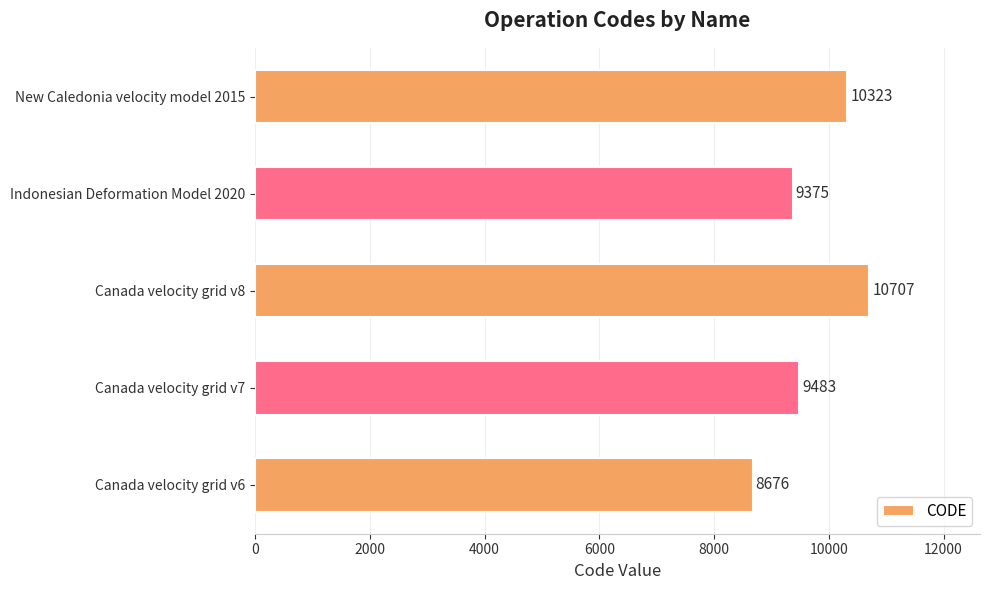

List the labels in order of value, smallest first.

Canada velocity grid v6, Indonesian Deformation Model 2020, Canada velocity grid v7, New Caledonia velocity model 2015, Canada velocity grid v8